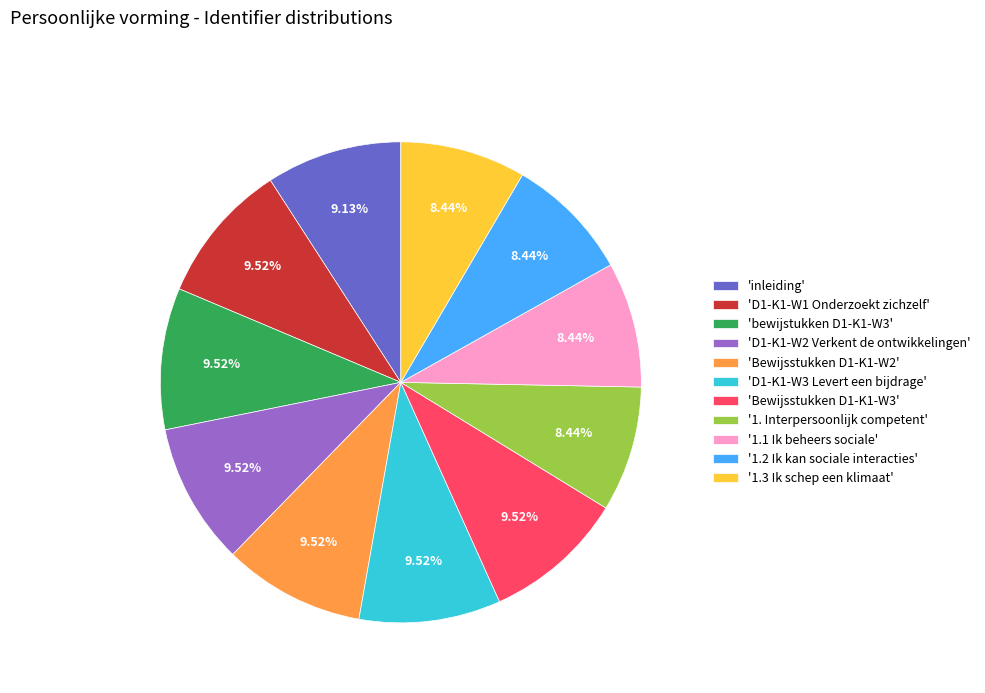

Does '1.1 Ik beheers sociale' account for over 50% of the chart?

No